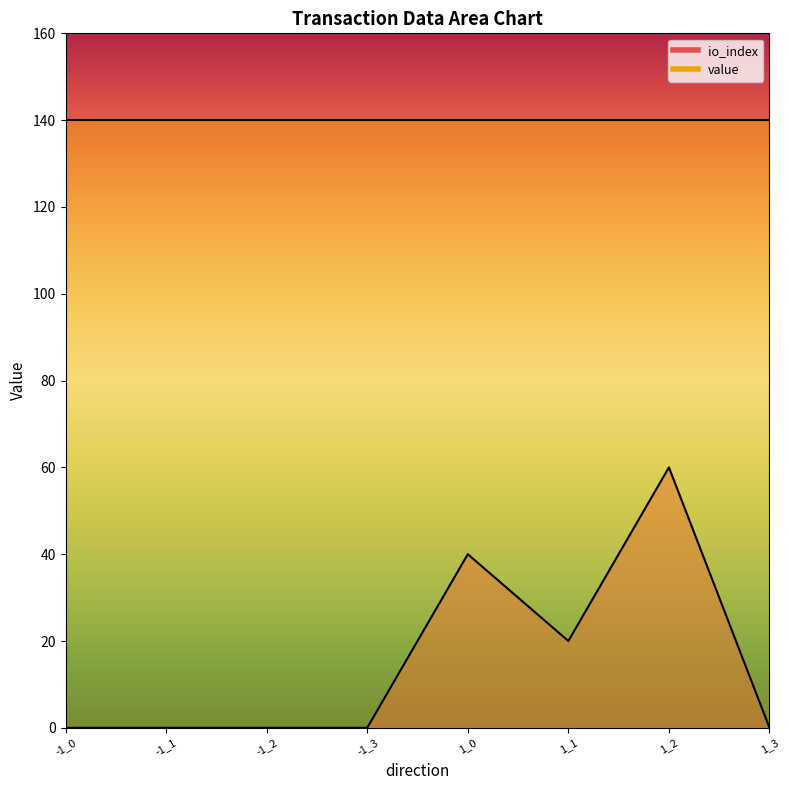

True or false: value_line has more than 2 points higher than both neighbors.

False